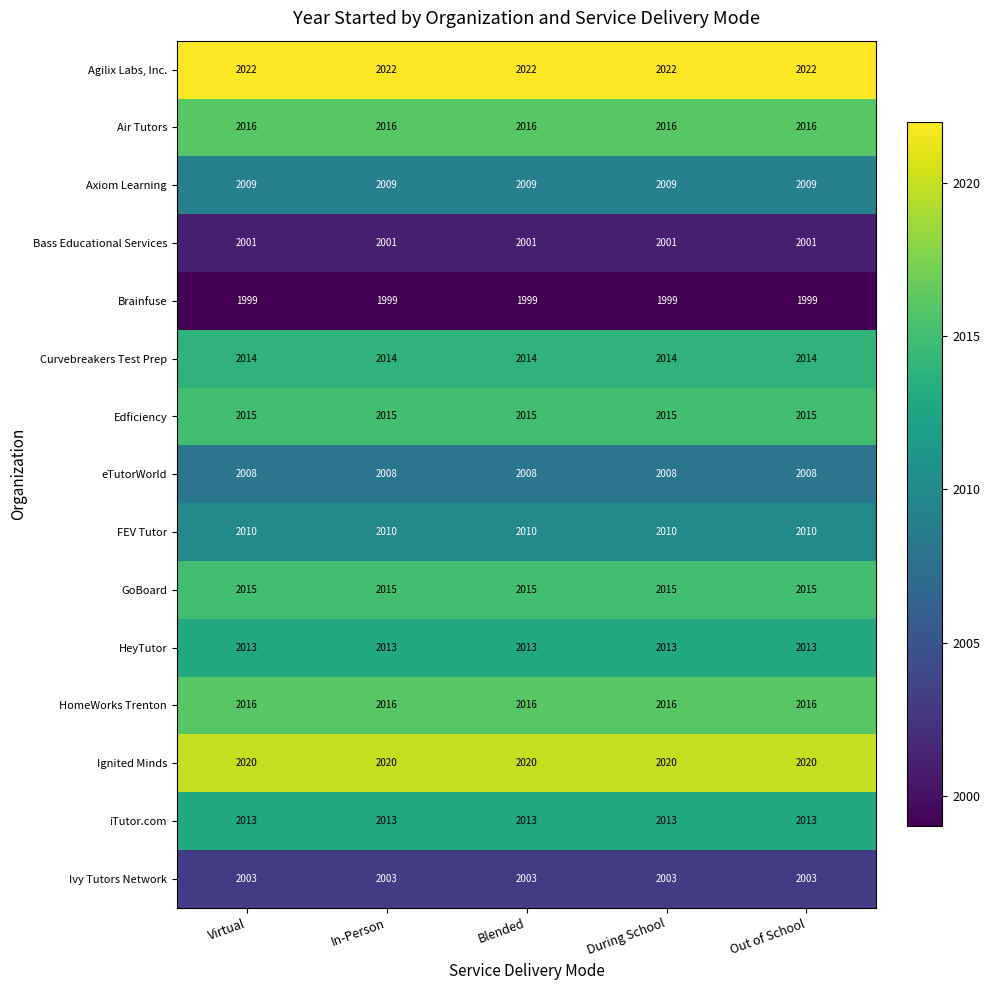

What is the average value of the HomeWorks Trenton series?

2016